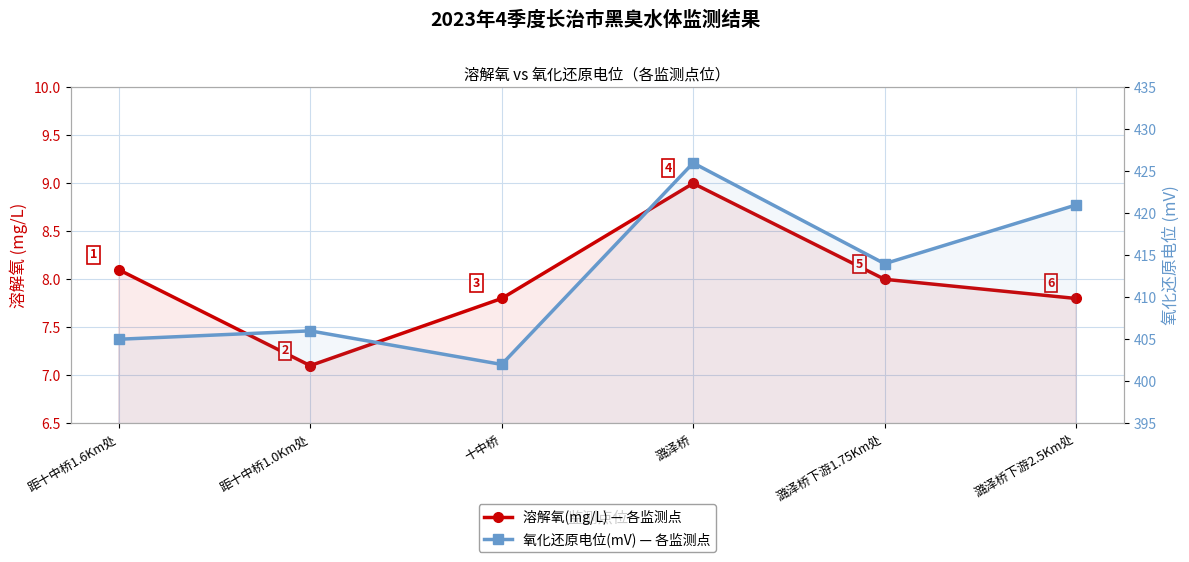

What are all the series names shown in the legend?

溶解氧(mg/L), 氧化还原电位(mV)